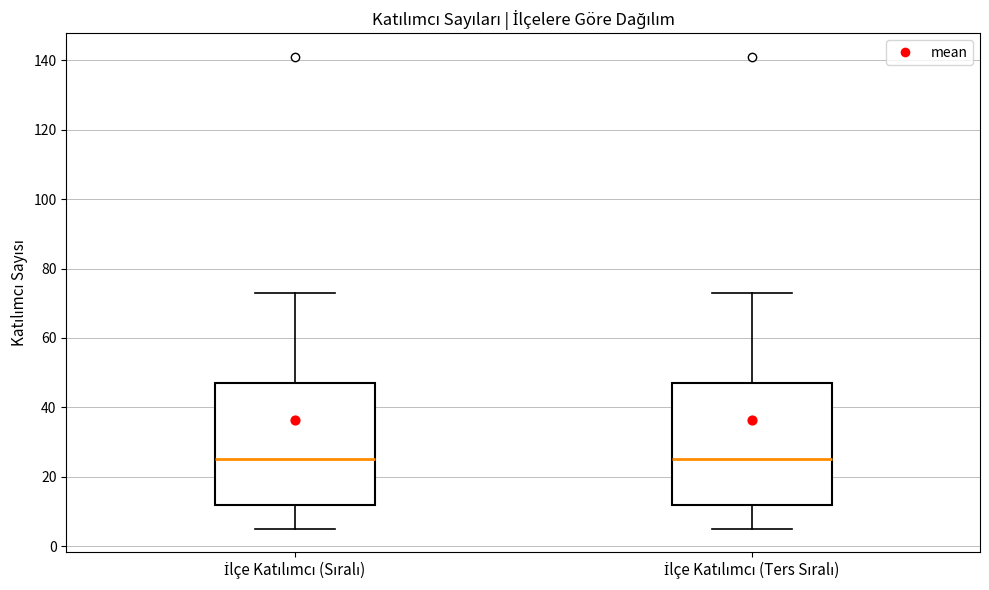

Reading left to right, read every box against the y-axis: the position of its median line, the range the box covers, and the ends of its whiskers. The values are not printed on the chart, so give them approximately, as read against the axis.

İlçe Katılımcı (Sıralı): median 26, box 12 to 48, whiskers 6 to 74
İlçe Katılımcı (Ters Sıralı): median 26, box 12 to 48, whiskers 6 to 74